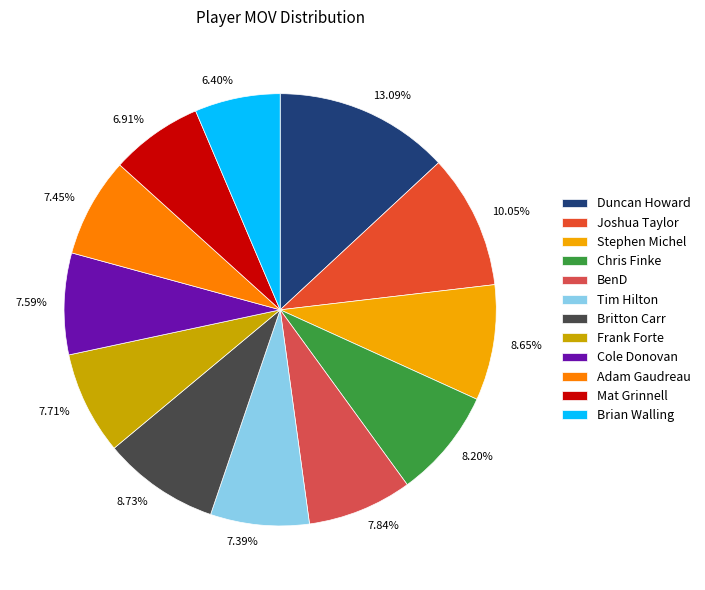

Rank the categories by value from lowest to highest.

Brian Walling, Mat Grinnell, Tim Hilton, Adam Gaudreau, Cole Donovan, Frank Forte, BenD, Chris Finke, Stephen Michel, Britton Carr, Joshua Taylor, Duncan Howard